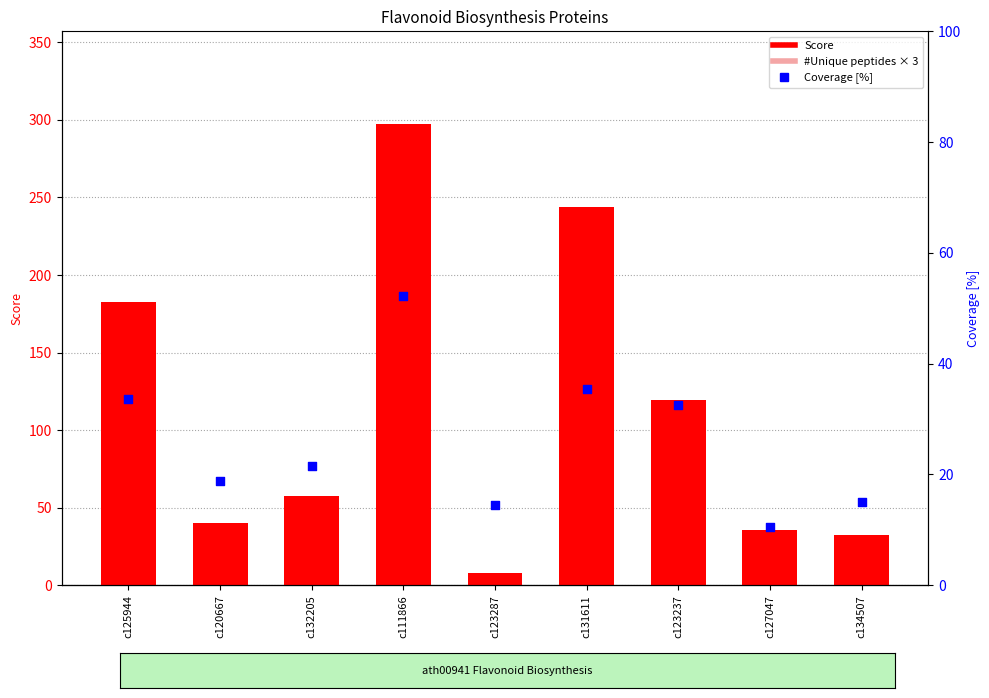

Is the value of Score at c123287 greater than the value of Coverage [%] at c131611?

No